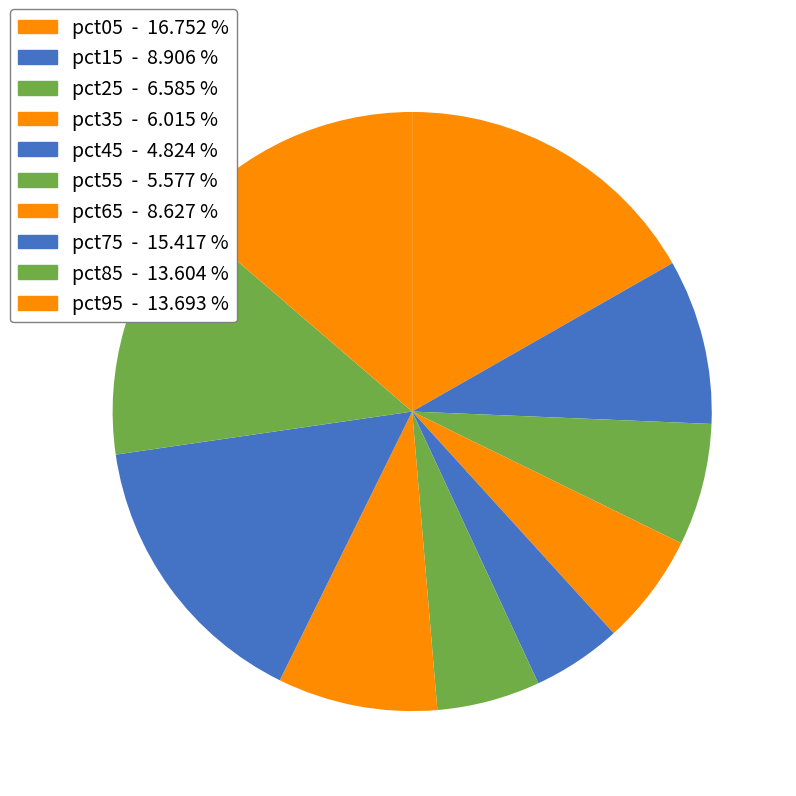

Does pct35 account for over 50% of the chart?

No